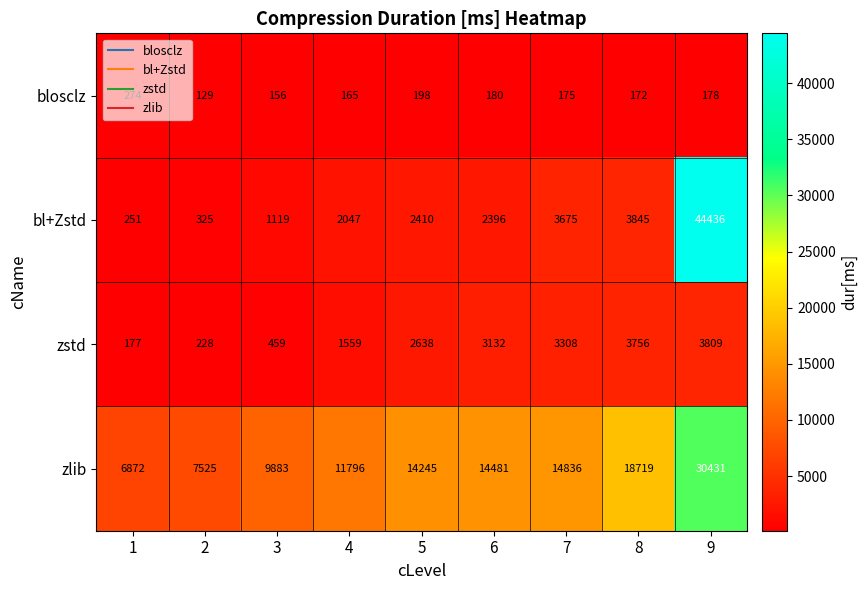

What is the difference between the bl+Zstd values at 4 and 9?

42389